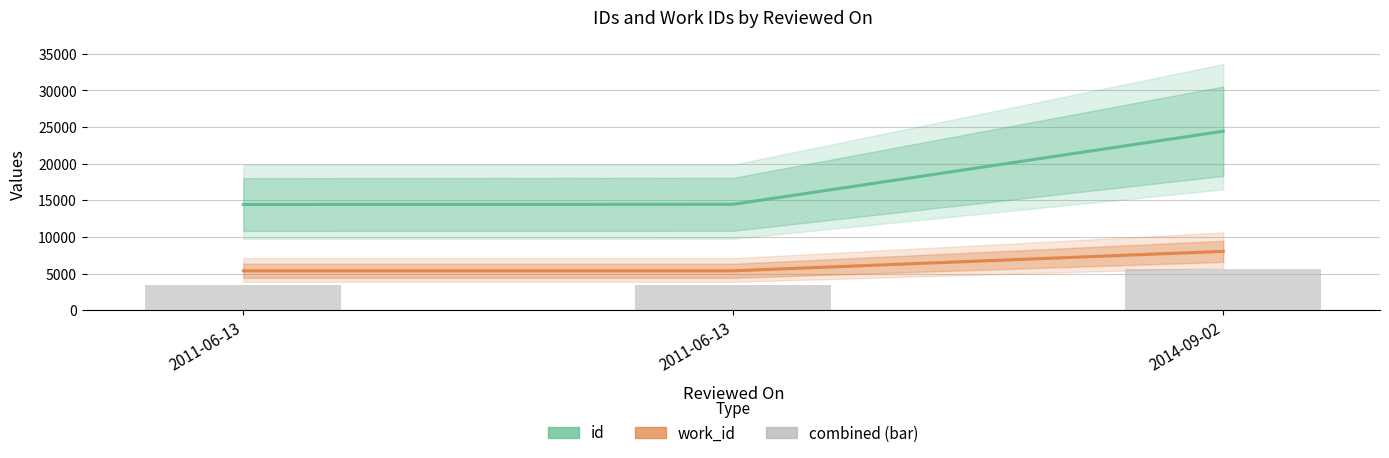

Read the work_id value at 2011-06-13.

5366.0